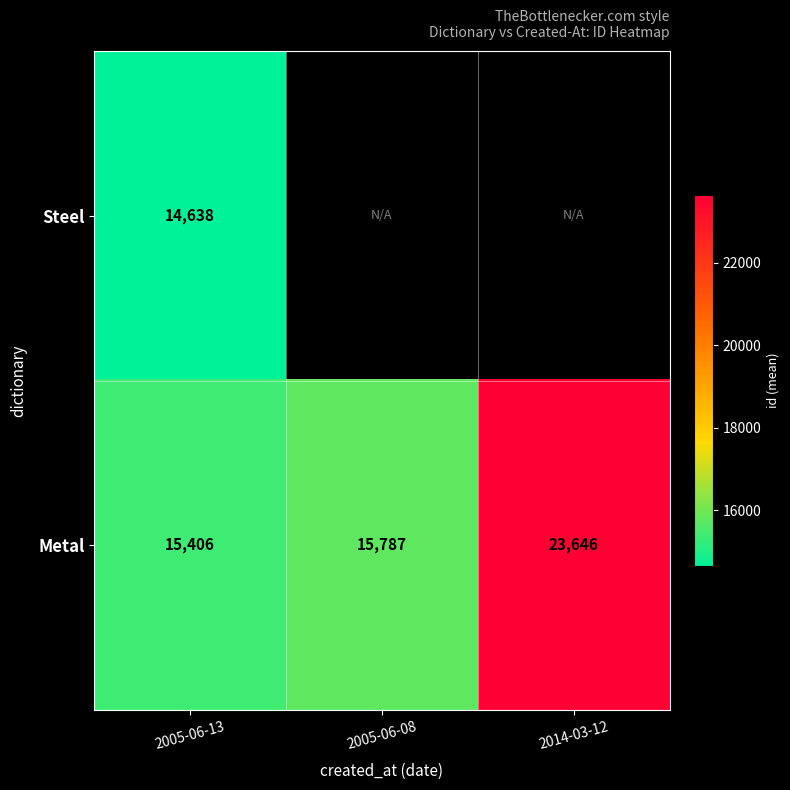

Read the Metal value at 2005-06-13.

15406